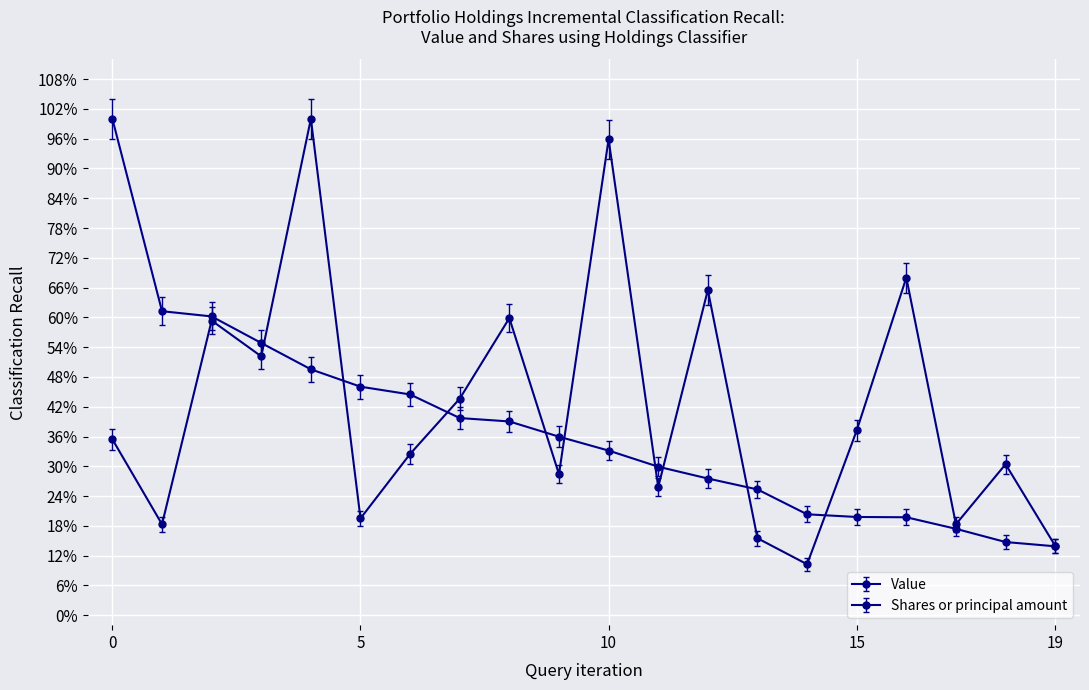

What are all the series names shown in the legend?

Value, Shares or principal amount